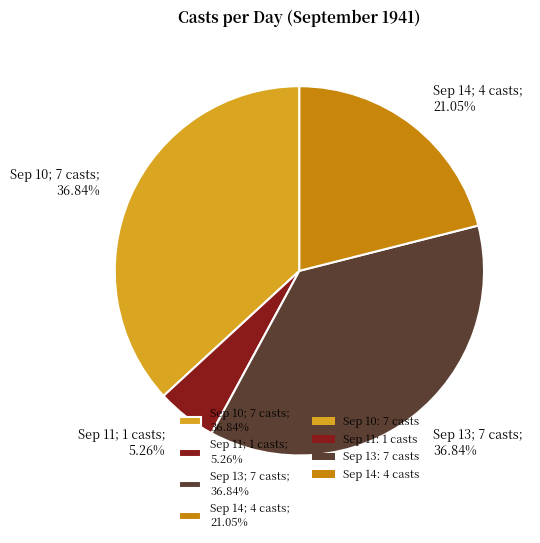

What is the smallest slice in the pie chart?

Sep 11; 1 casts; 5.26%